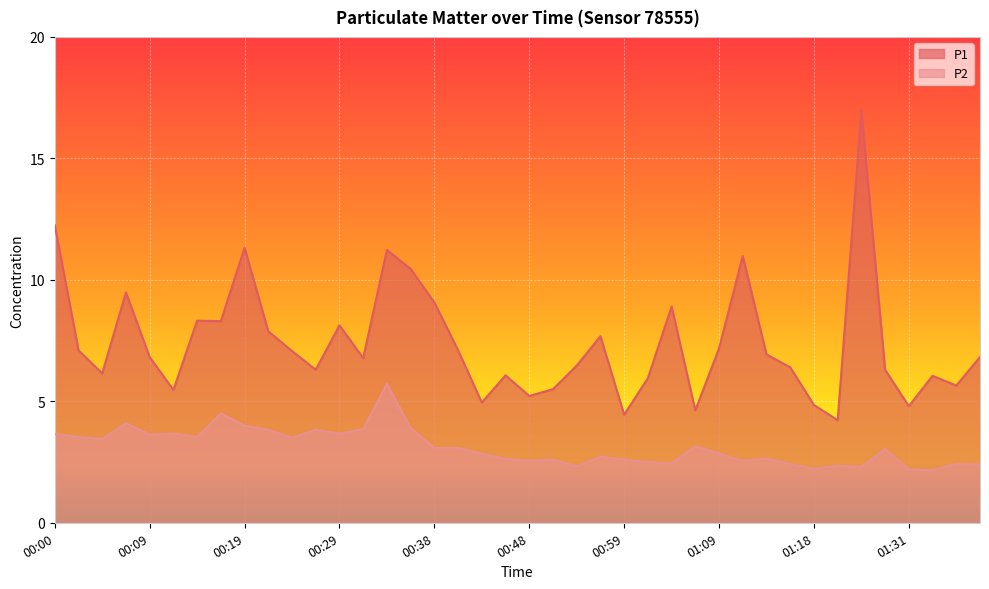

What value does the P1 series have at 01:24?

4.2